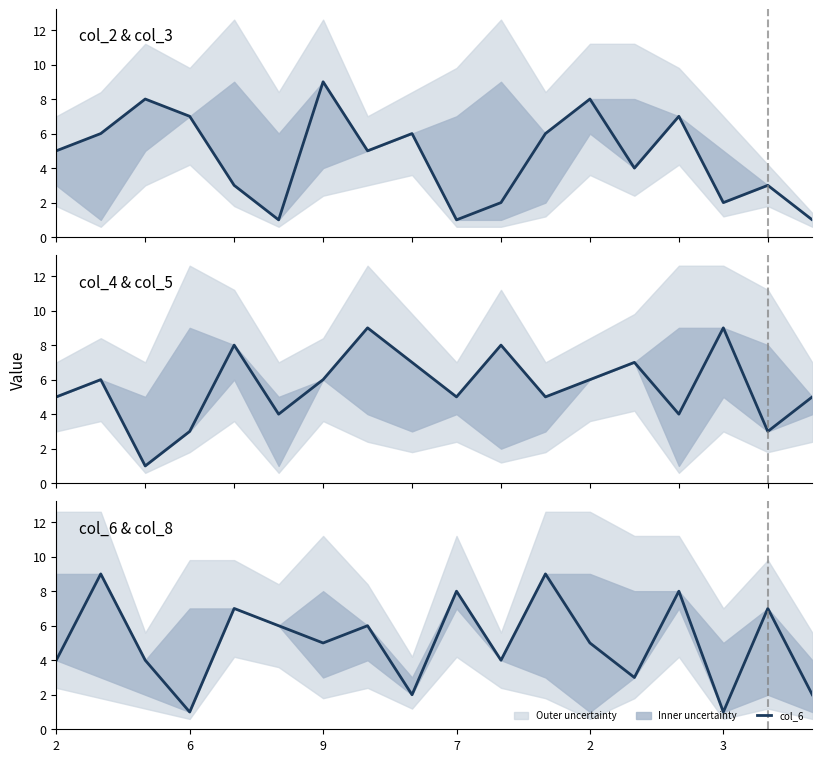

Where do col_4 and col_2 first cross each other?

7 and 2